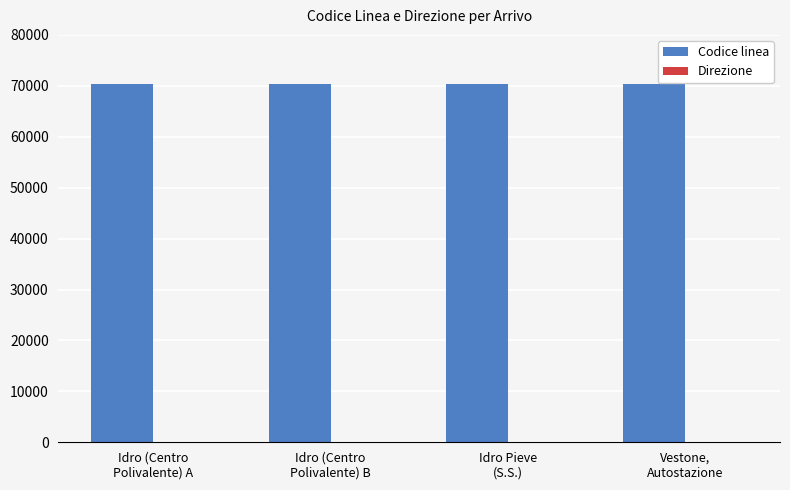

What is the sum of all Codice linea values?

281621